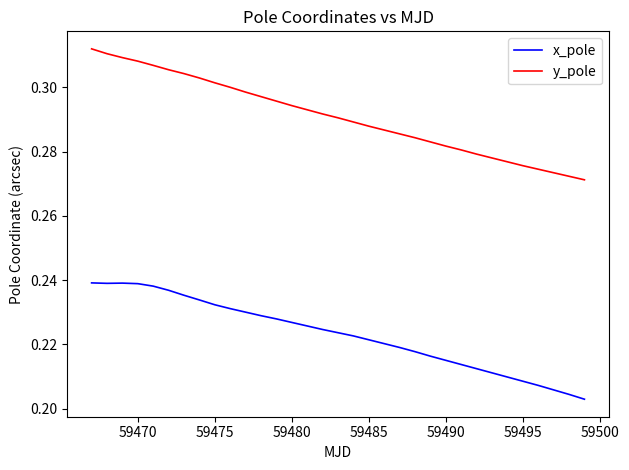

True or false: x_pole and y_pole intersect in this chart.

False